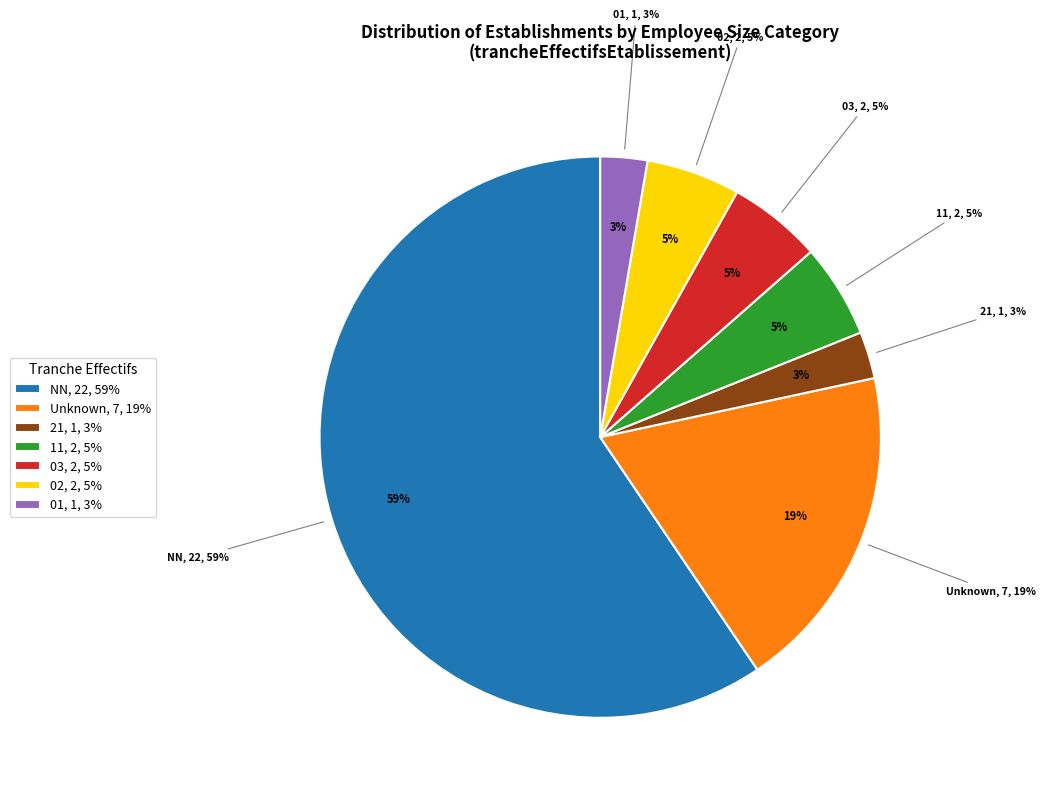

Which slice is the smallest?

21